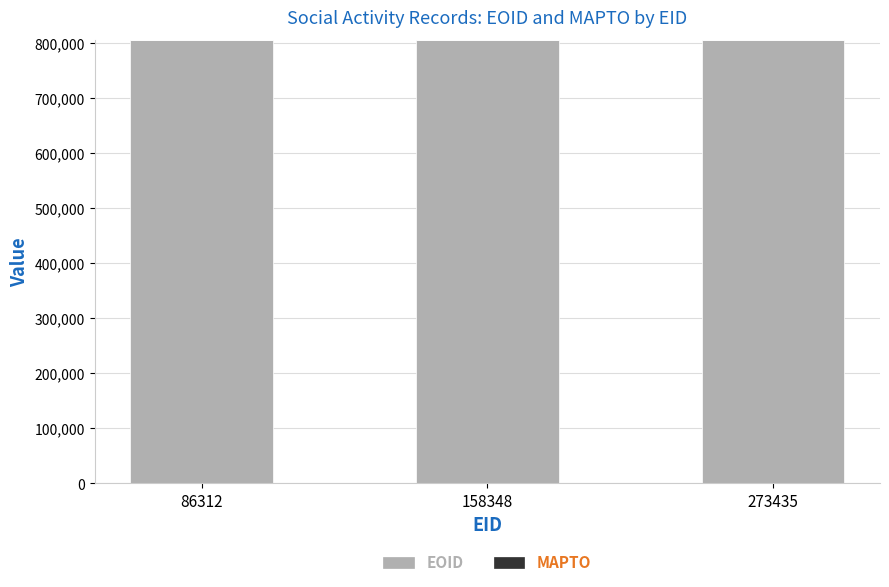

What is the value of the 1st bar from the left?

806149